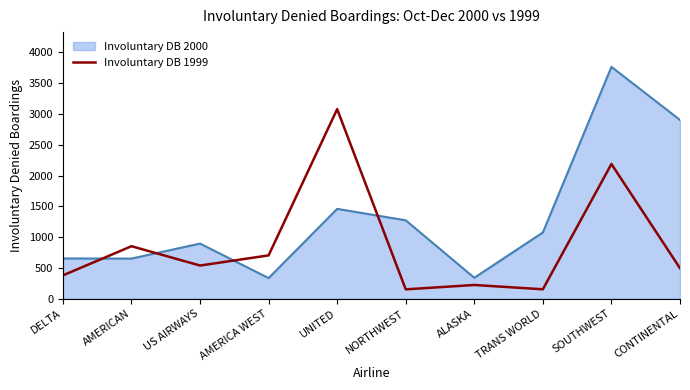

Where is the data nearest to the value 1614?

SOUTHWEST